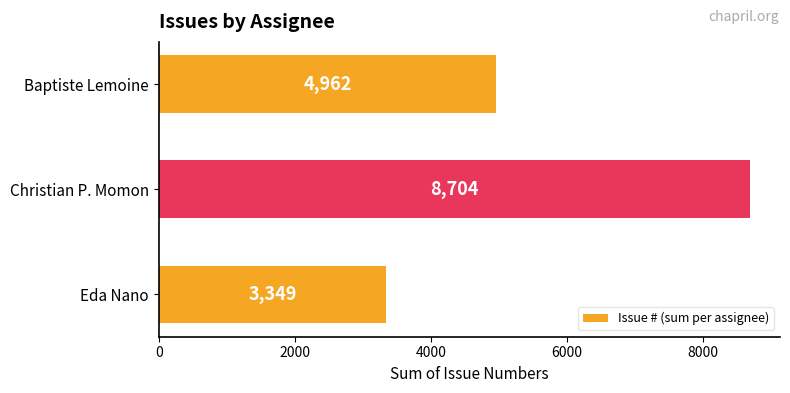

What is the average value?

5672